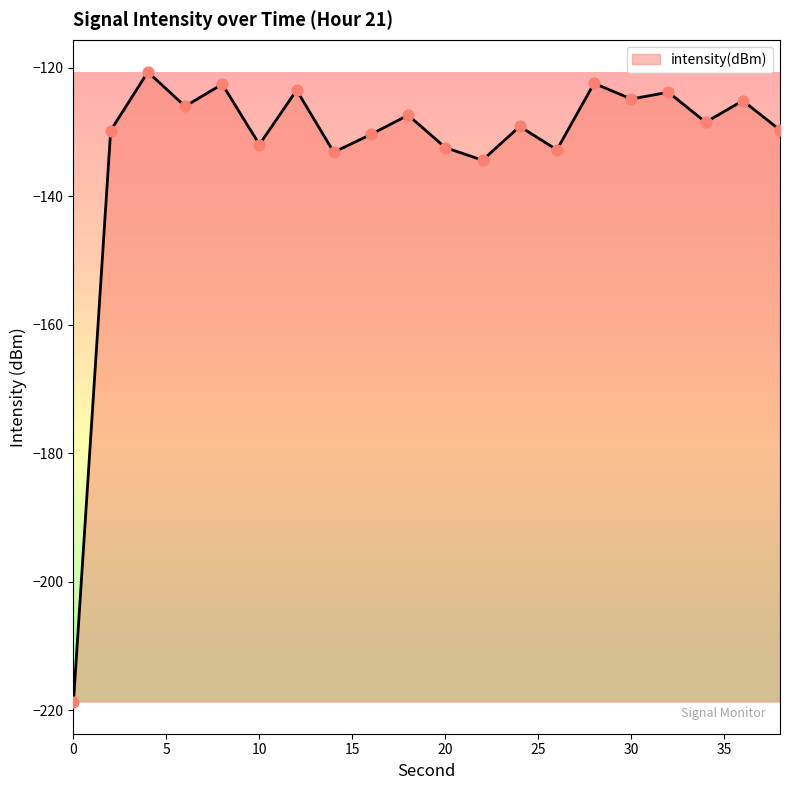

What is the greatest value displayed?

-120.7